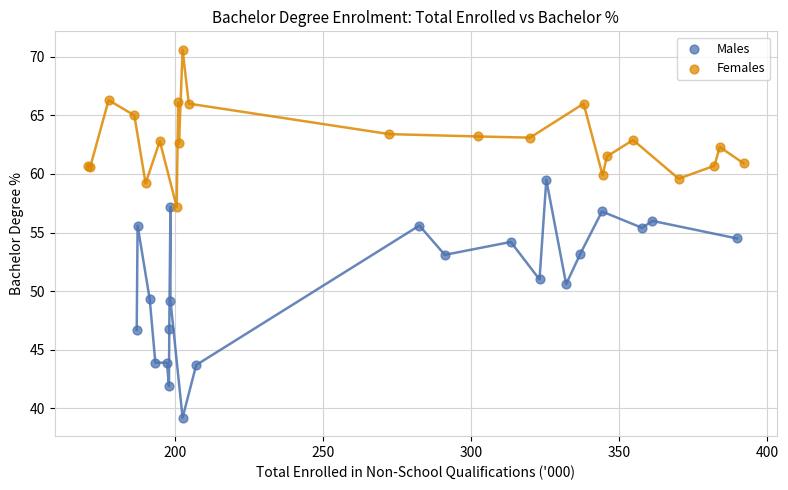

Which series contains the lowest Y value?

Males